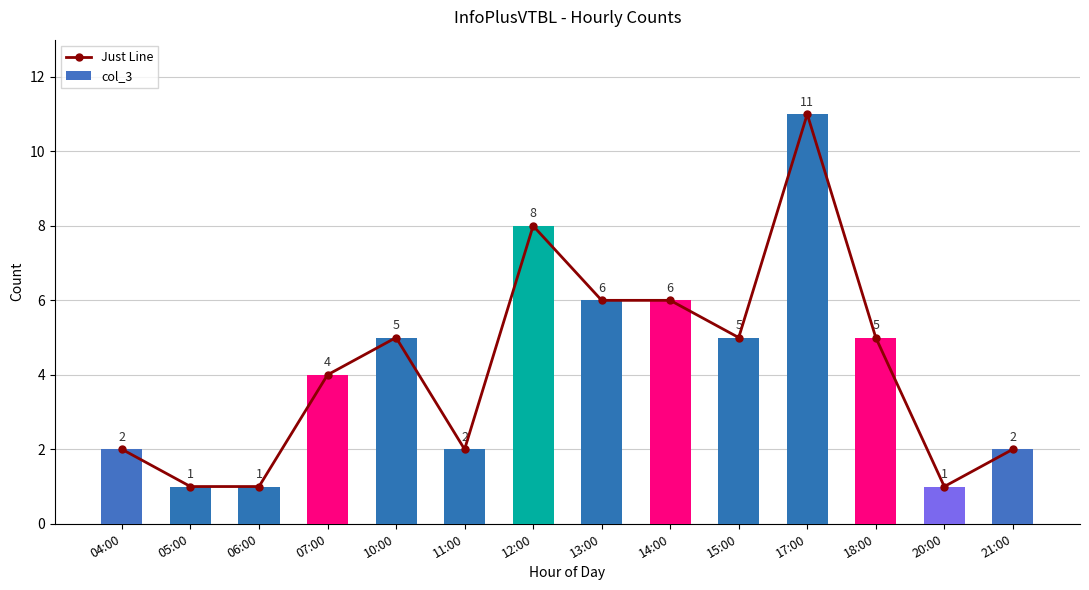

What is the label of the 12th bar from the left?

18:00